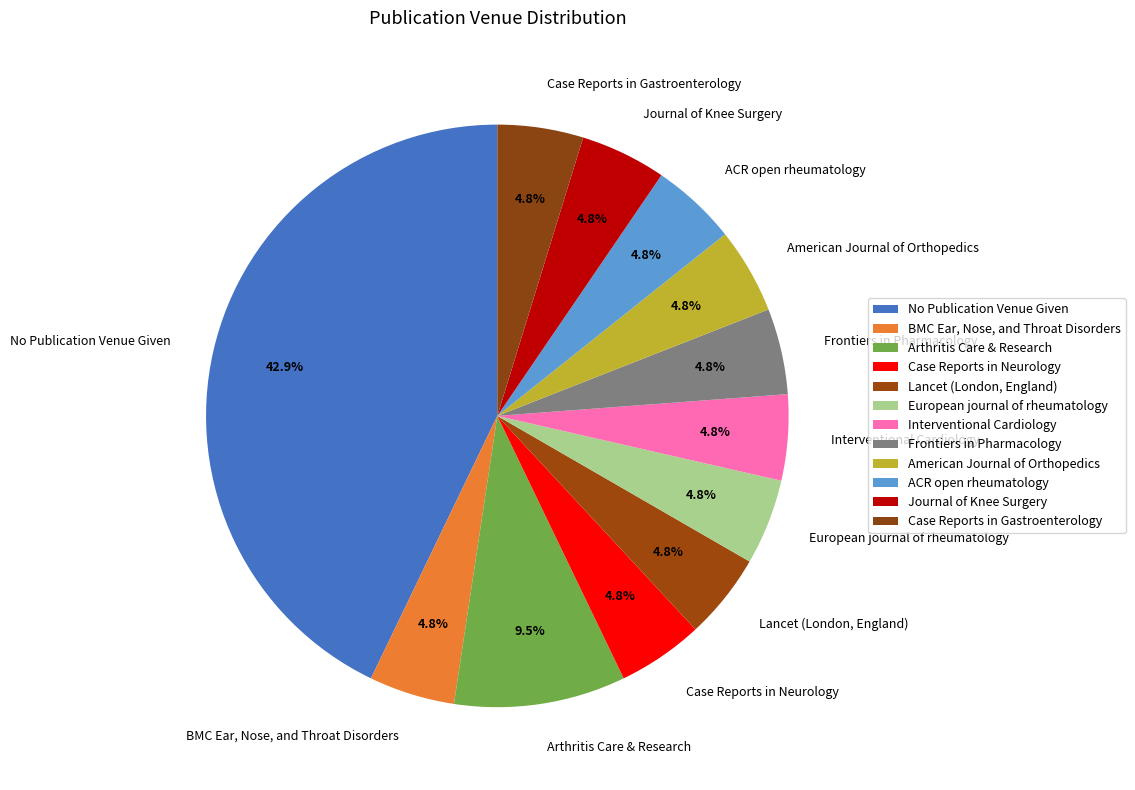

How many segments does this pie chart have?

12